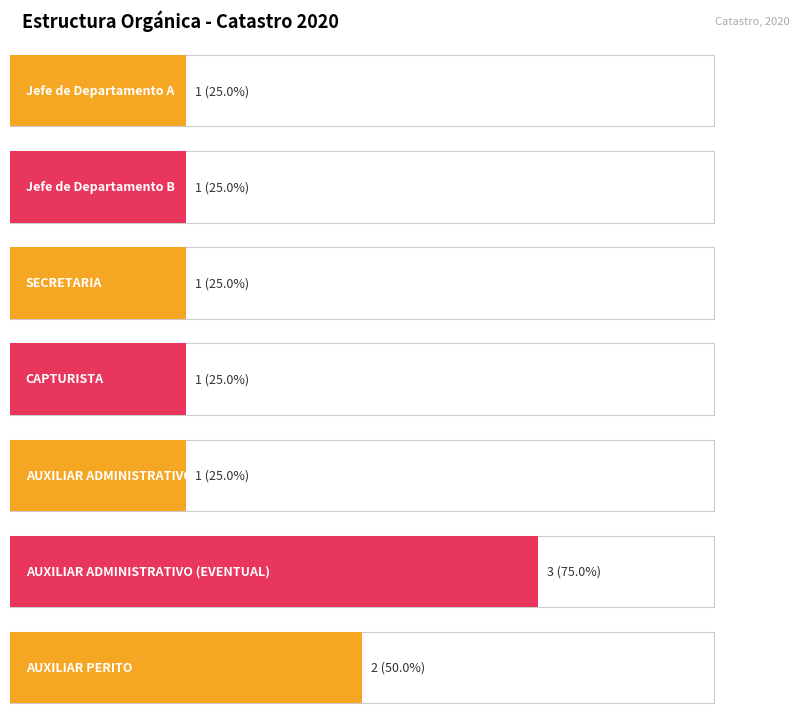

Reading left to right, list all the values displayed in this chart.

1	1	1	1	1	3	2